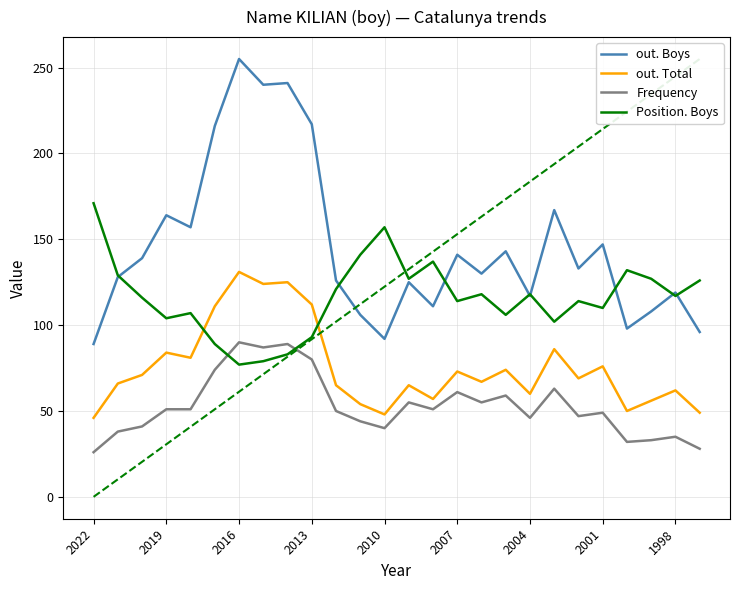

List the series in order of their peak value, lowest first.

Frequency, out. Total, Position. Boys, out. Boys